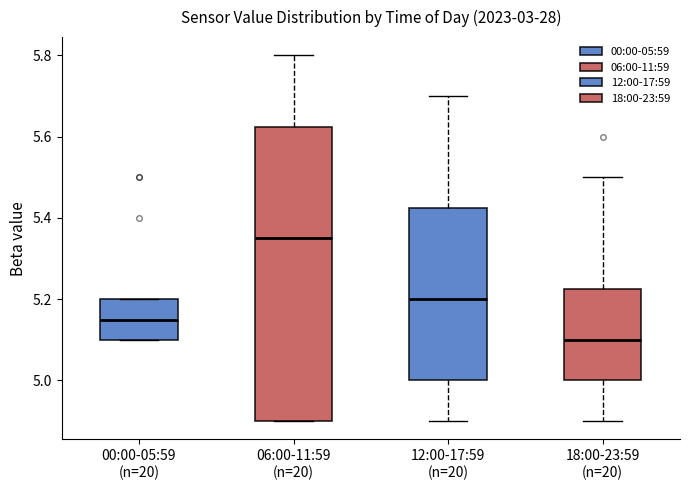

Reading left to right, read every box against the y-axis: the position of its median line, the range the box covers, and the ends of its whiskers. The values are not printed on the chart, so give them approximately, as read against the axis.

00:00-05:59 (n=20): median 5.16, box 5.10 to 5.20, whiskers 5.10 to 5.20
06:00-11:59 (n=20): median 5.36, box 4.90 to 5.62, whiskers 4.90 to 5.80
12:00-17:59 (n=20): median 5.20, box 5.00 to 5.42, whiskers 4.90 to 5.70
18:00-23:59 (n=20): median 5.10, box 5.00 to 5.22, whiskers 4.90 to 5.50